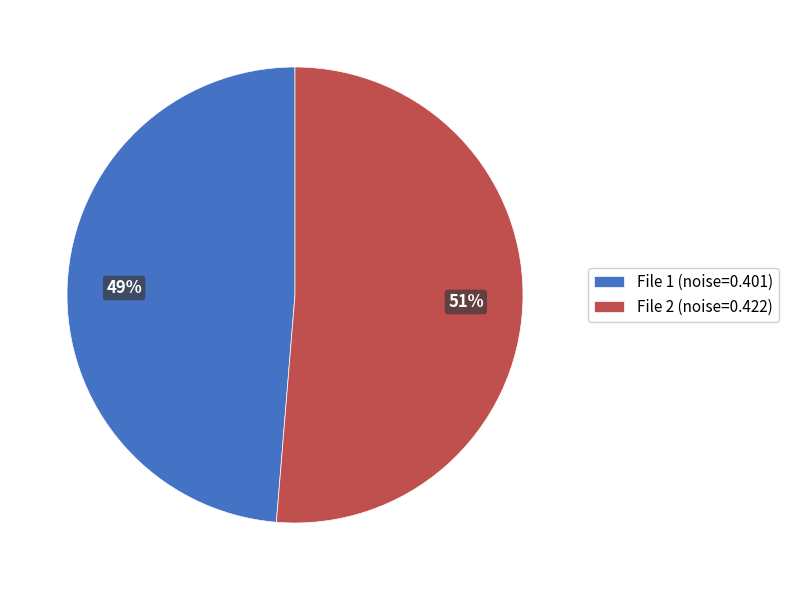

Is it true that File 2 (noise=0.422) is 61% of the pie?

False